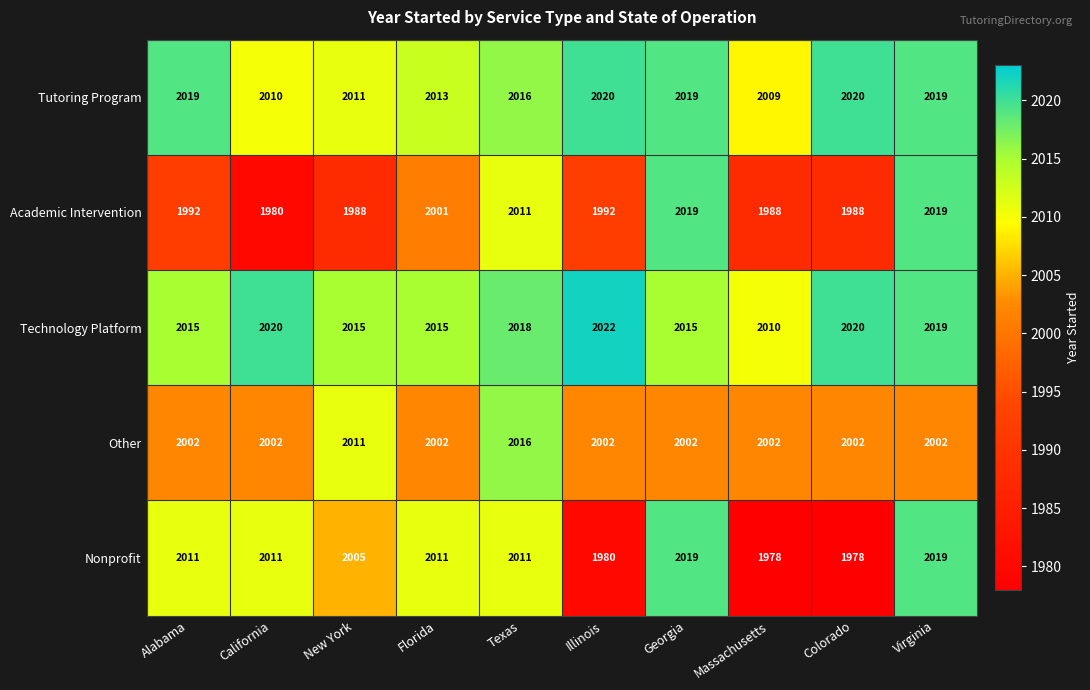

Count the Academic Intervention values in the range 1988 to 2011.

7